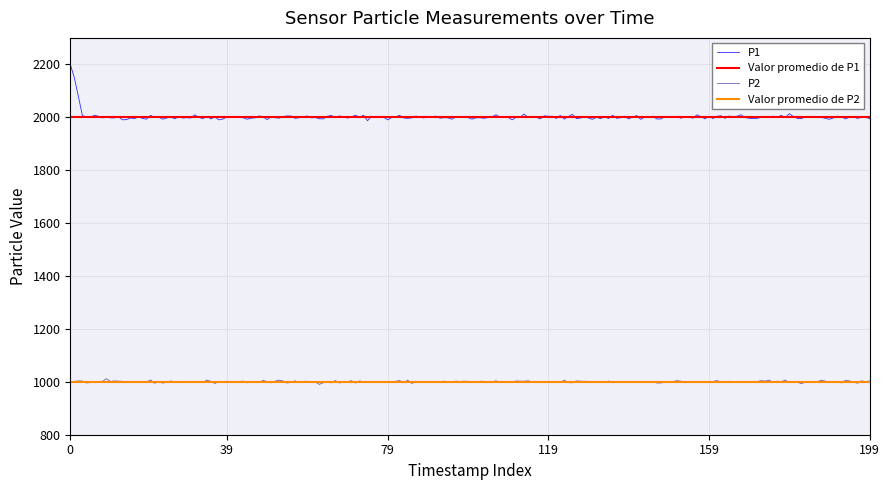

What is the sum of the P1 values at 2022-12-24T00:39:50 and 2022-12-24T00:15:47?

3999.8